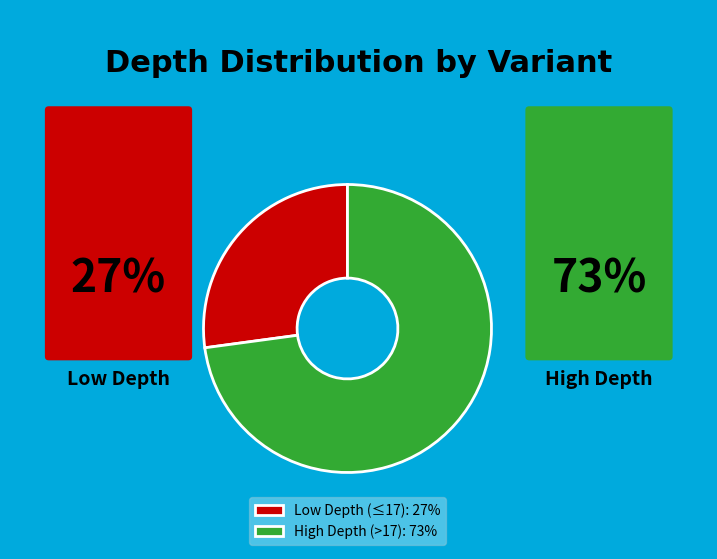

What is the ratio of the value at Low Depth (≤17): 27% to the value at High Depth (>17): 73%?

0.4